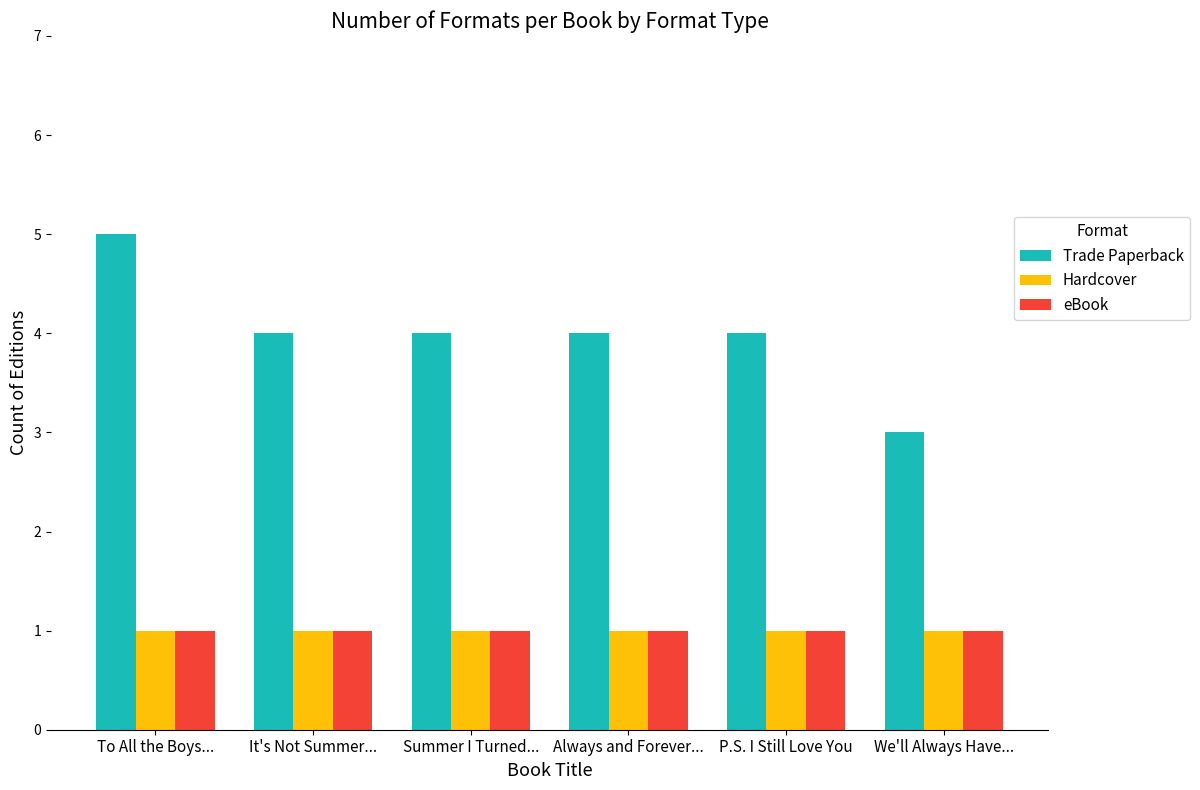

What is the average value of the Hardcover series?

1